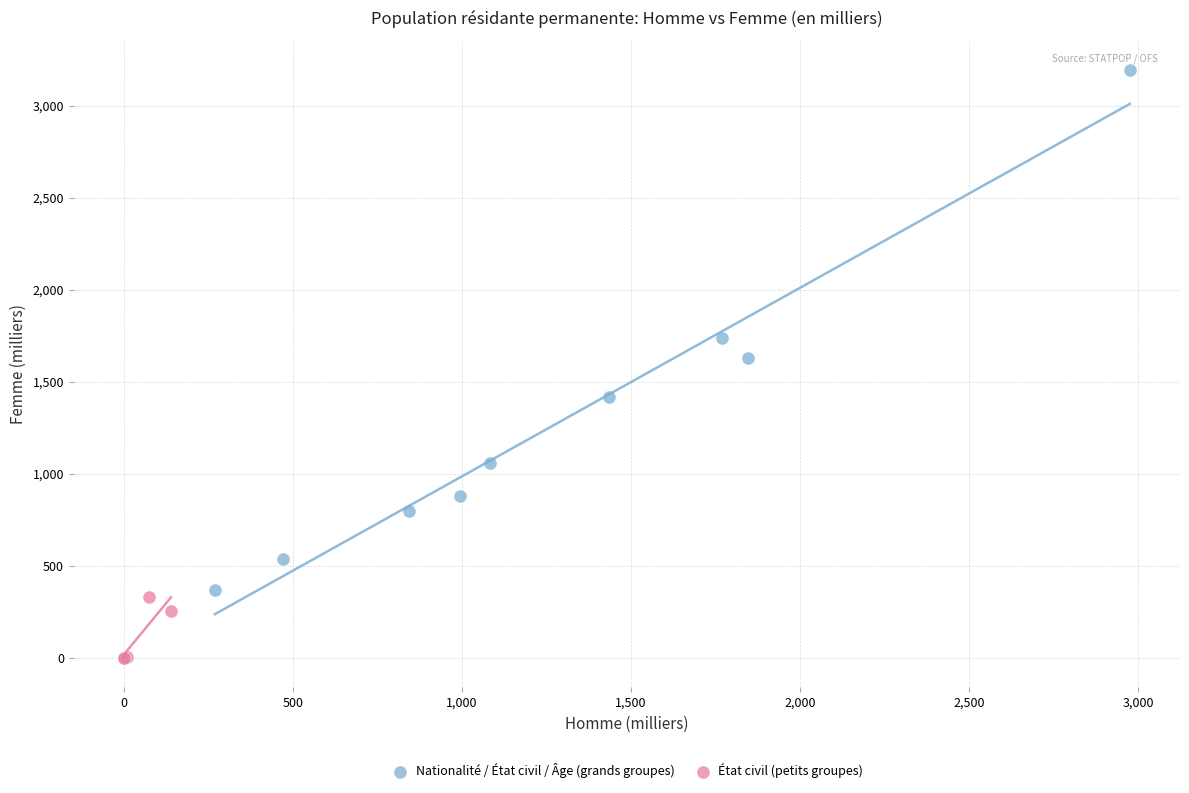

Which series reaches the maximum Y coordinate?

Nationalité / État civil / Âge (grands groupes)